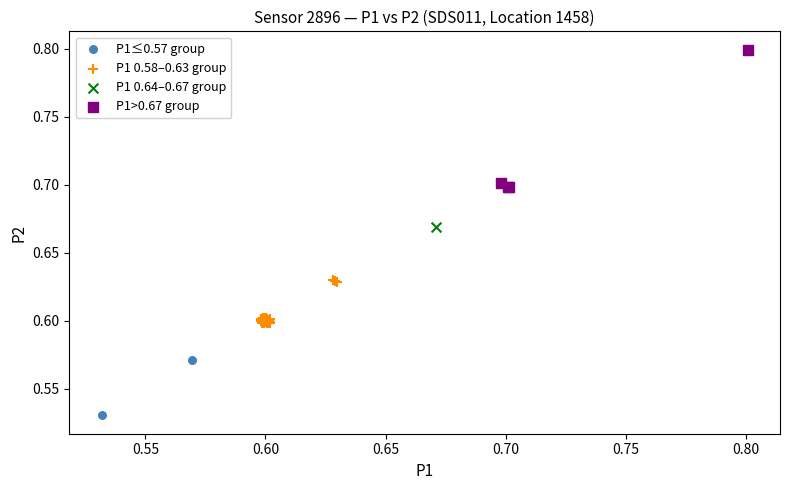

Which series reaches the minimum Y coordinate?

P1≤0.57 group